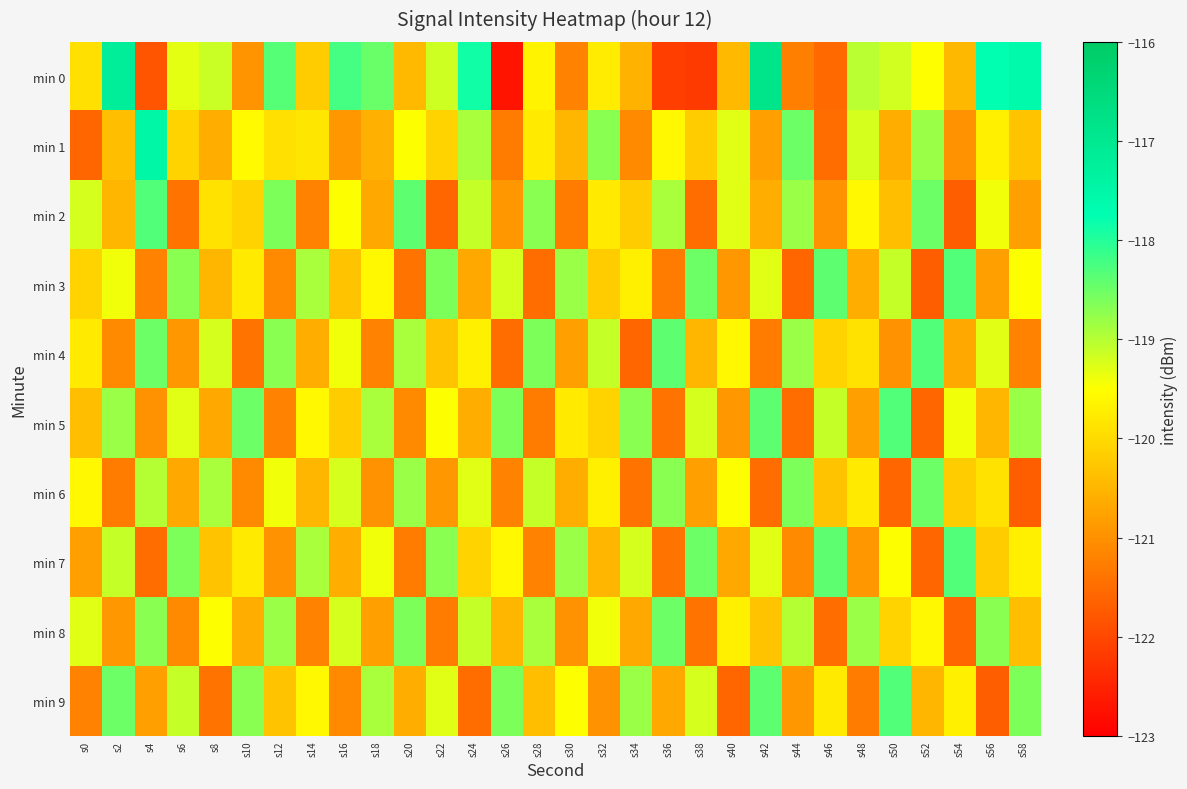

Reading right to left, extract all data points from this chart.

min 0: s58=-117.6	s56=-117.8	s54=-120.5	s52=-119.5	s50=-119.2	s48=-119.0	s46=-121.5	s44=-121.2	s42=-116.8	s40=-120.4	s38=-122.2	s36=-122.1	s34=-120.5	s32=-119.7	s30=-121.2	s28=-119.7	s26=-122.7	s24=-117.9	s22=-119.2	s20=-120.4	s18=-118.5	s16=-118.2	s14=-120.2	s12=-118.3	s10=-121.0	s8=-119.1	s6=-119.3	s4=-121.8	s2=-117.2	s0=-119.9
min 1: s58=-120.3	s56=-119.7	s54=-121.0	s52=-118.8	s50=-120.6	s48=-119.2	s46=-121.5	s44=-118.5	s42=-120.8	s40=-119.3	s38=-120.2	s36=-119.6	s34=-121.1	s32=-118.7	s30=-120.5	s28=-119.8	s26=-121.3	s24=-118.9	s22=-120.1	s20=-119.5	s18=-120.6	s16=-120.9	s14=-119.8	s12=-119.9	s10=-119.6	s8=-120.6	s6=-120.1	s4=-117.5	s2=-120.4	s0=-121.6
min 2: s58=-120.8	s56=-119.4	s54=-121.7	s52=-118.5	s50=-120.4	s48=-119.6	s46=-121.0	s44=-118.8	s42=-120.6	s40=-119.3	s38=-121.5	s36=-118.9	s34=-120.2	s32=-119.8	s30=-121.3	s28=-118.7	s26=-120.9	s24=-119.1	s22=-121.6	s20=-118.4	s18=-120.7	s16=-119.5	s14=-121.2	s12=-118.6	s10=-120.1	s8=-119.9	s6=-121.4	s4=-118.3	s2=-120.5	s0=-119.2
min 3: s58=-119.5	s56=-120.8	s54=-118.3	s52=-121.7	s50=-119.1	s48=-120.6	s46=-118.4	s44=-121.6	s42=-119.3	s40=-120.9	s38=-118.5	s36=-121.3	s34=-119.7	s32=-120.2	s30=-118.8	s28=-121.5	s26=-119.2	s24=-120.7	s22=-118.6	s20=-121.4	s18=-119.6	s16=-120.3	s14=-118.9	s12=-121.1	s10=-119.8	s8=-120.5	s6=-118.7	s4=-121.2	s2=-119.4	s0=-120.1
min 4: s58=-121.2	s56=-119.3	s54=-120.7	s52=-118.3	s50=-121.0	s48=-119.9	s46=-120.1	s44=-118.8	s42=-121.3	s40=-119.6	s38=-120.5	s36=-118.4	s34=-121.6	s32=-119.1	s30=-120.8	s28=-118.6	s26=-121.5	s24=-119.7	s22=-120.3	s20=-118.9	s18=-121.2	s16=-119.4	s14=-120.6	s12=-118.7	s10=-121.4	s8=-119.2	s6=-120.9	s4=-118.5	s2=-121.1	s0=-119.8
min 5: s58=-118.8	s56=-120.5	s54=-119.4	s52=-121.6	s50=-118.3	s48=-120.8	s46=-119.1	s44=-121.5	s42=-118.4	s40=-120.9	s38=-119.2	s36=-121.4	s34=-118.7	s32=-120.1	s30=-119.8	s28=-121.3	s26=-118.6	s24=-120.6	s22=-119.5	s20=-121.1	s18=-118.9	s16=-120.2	s14=-119.6	s12=-121.2	s10=-118.5	s8=-120.7	s6=-119.3	s4=-121.0	s2=-118.8	s0=-120.4
min 6: s58=-121.7	s56=-119.9	s54=-120.2	s52=-118.5	s50=-121.6	s48=-119.8	s46=-120.3	s44=-118.6	s42=-121.5	s40=-119.5	s38=-120.8	s36=-118.7	s34=-121.4	s32=-119.7	s30=-120.6	s28=-119.1	s26=-121.2	s24=-119.3	s22=-120.9	s20=-118.8	s18=-121.0	s16=-119.2	s14=-120.5	s12=-119.4	s10=-121.1	s8=-118.9	s6=-120.7	s4=-119.0	s2=-121.3	s0=-119.6
min 7: s58=-119.7	s56=-120.2	s54=-118.3	s52=-121.6	s50=-119.5	s48=-120.9	s46=-118.4	s44=-121.1	s42=-119.3	s40=-120.7	s38=-118.5	s36=-121.4	s34=-119.2	s32=-120.5	s30=-118.8	s28=-121.2	s26=-119.6	s24=-120.1	s22=-118.7	s20=-121.3	s18=-119.4	s16=-120.6	s14=-118.9	s12=-121.0	s10=-119.8	s8=-120.3	s6=-118.6	s4=-121.5	s2=-119.1	s0=-120.8
min 8: s58=-120.4	s56=-118.7	s54=-121.6	s52=-119.6	s50=-120.1	s48=-118.8	s46=-121.5	s44=-119.0	s42=-120.3	s40=-119.7	s38=-121.4	s36=-118.5	s34=-120.7	s32=-119.4	s30=-121.0	s28=-118.9	s26=-120.5	s24=-119.1	s22=-121.3	s20=-118.6	s18=-120.8	s16=-119.2	s14=-121.2	s12=-118.8	s10=-120.6	s8=-119.5	s6=-121.1	s4=-118.7	s2=-120.9	s0=-119.3
min 9: s58=-118.6	s56=-121.7	s54=-119.7	s52=-120.5	s50=-118.3	s48=-121.3	s46=-119.8	s44=-120.9	s42=-118.4	s40=-121.6	s38=-119.2	s36=-120.7	s34=-118.8	s32=-121.0	s30=-119.5	s28=-120.4	s26=-118.6	s24=-121.5	s22=-119.3	s20=-120.6	s18=-118.9	s16=-121.1	s14=-119.6	s12=-120.3	s10=-118.7	s8=-121.4	s6=-119.1	s4=-120.8	s2=-118.5	s0=-121.2